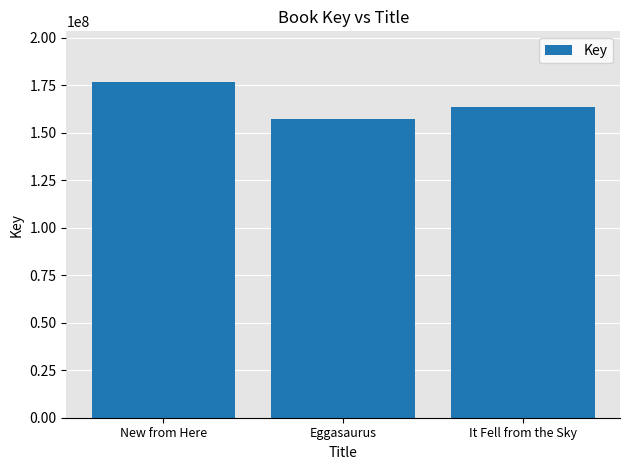

How many series are shown in this chart?

1